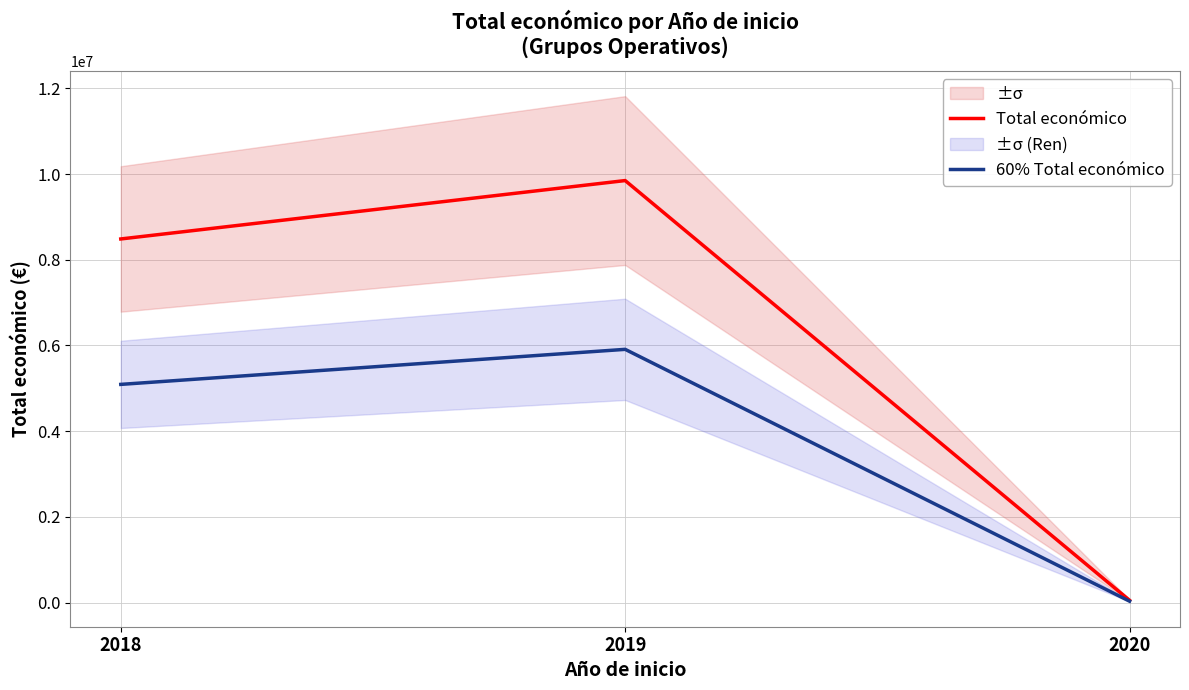

What is the spread (max minus min) of values at 2020?

20822.0